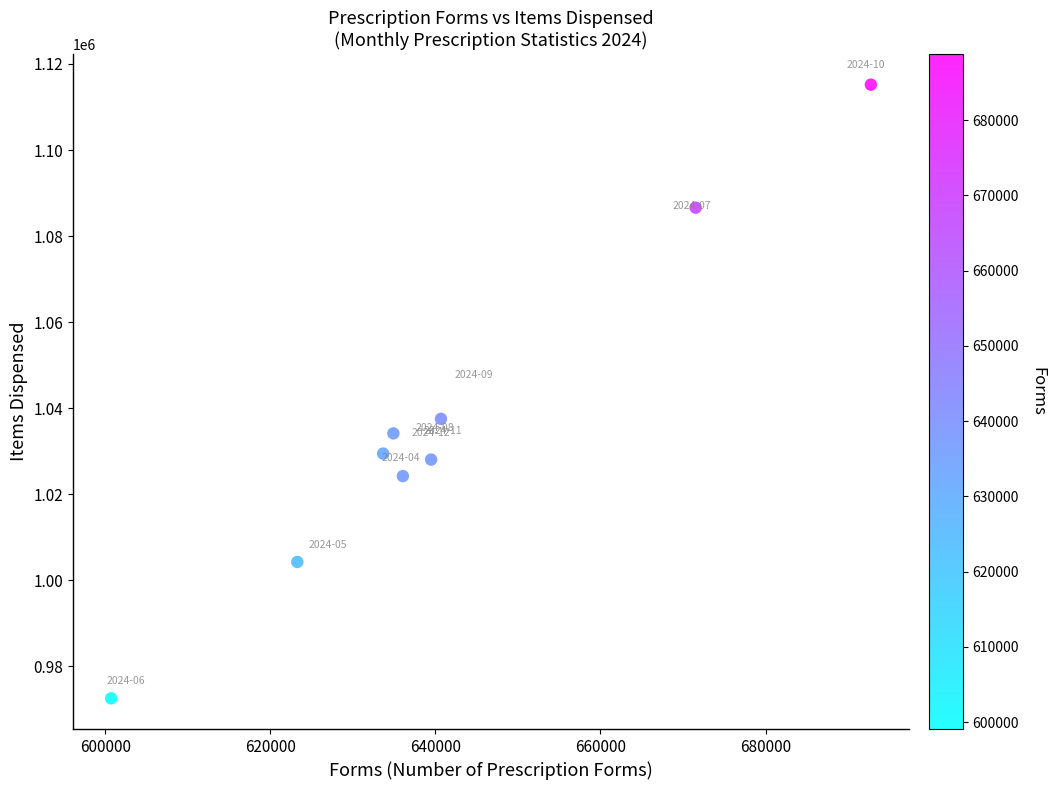

What Y value in the scatter plot is closest to 1043886?

1037528.4